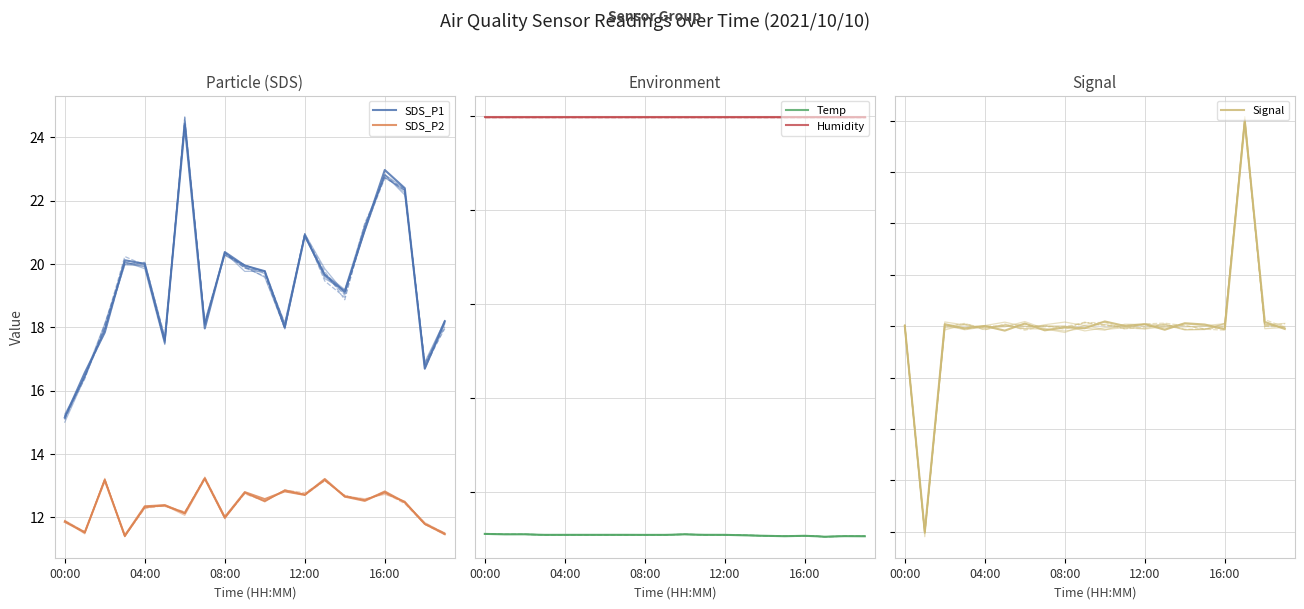

How many lines are shown in the chart?

5